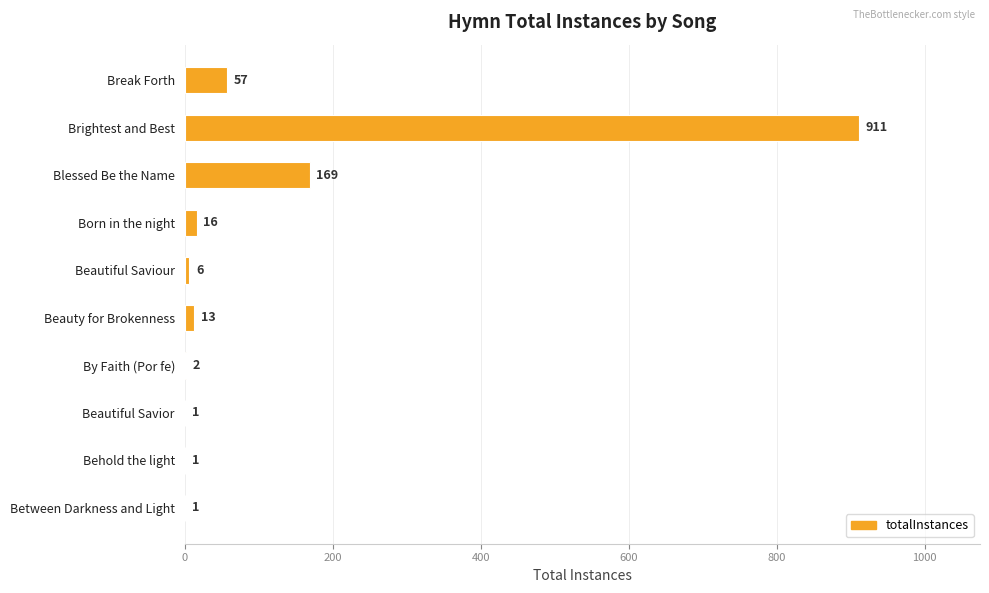

How many data points does each series have?

10